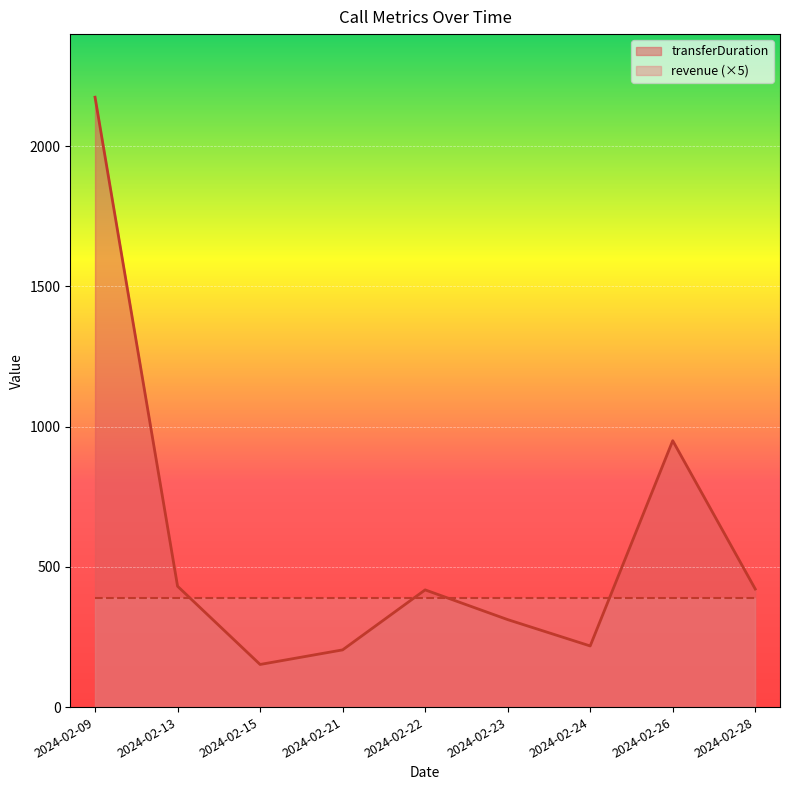

What is the value of the 2nd point from the left?

431